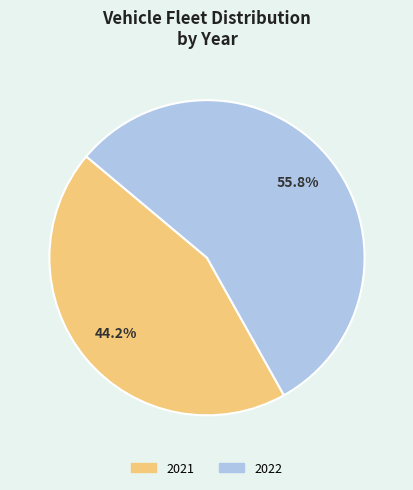

Combined, what portion of the pie is 2022 and 2021?

100.0%